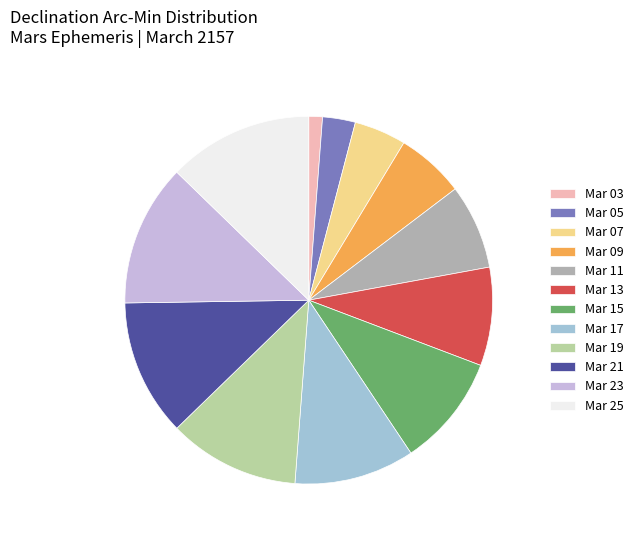

Is there a majority slice in this chart?

No